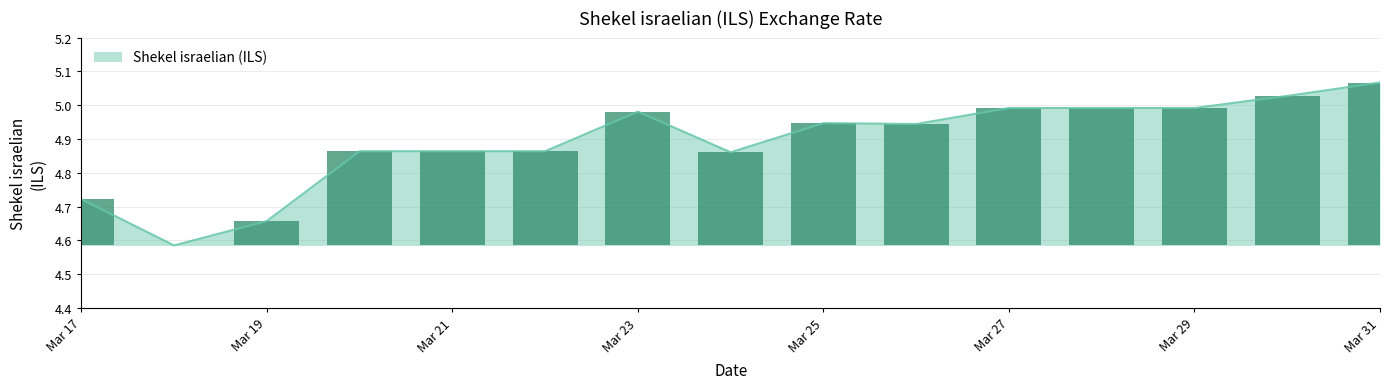

What is the average value?

4.9